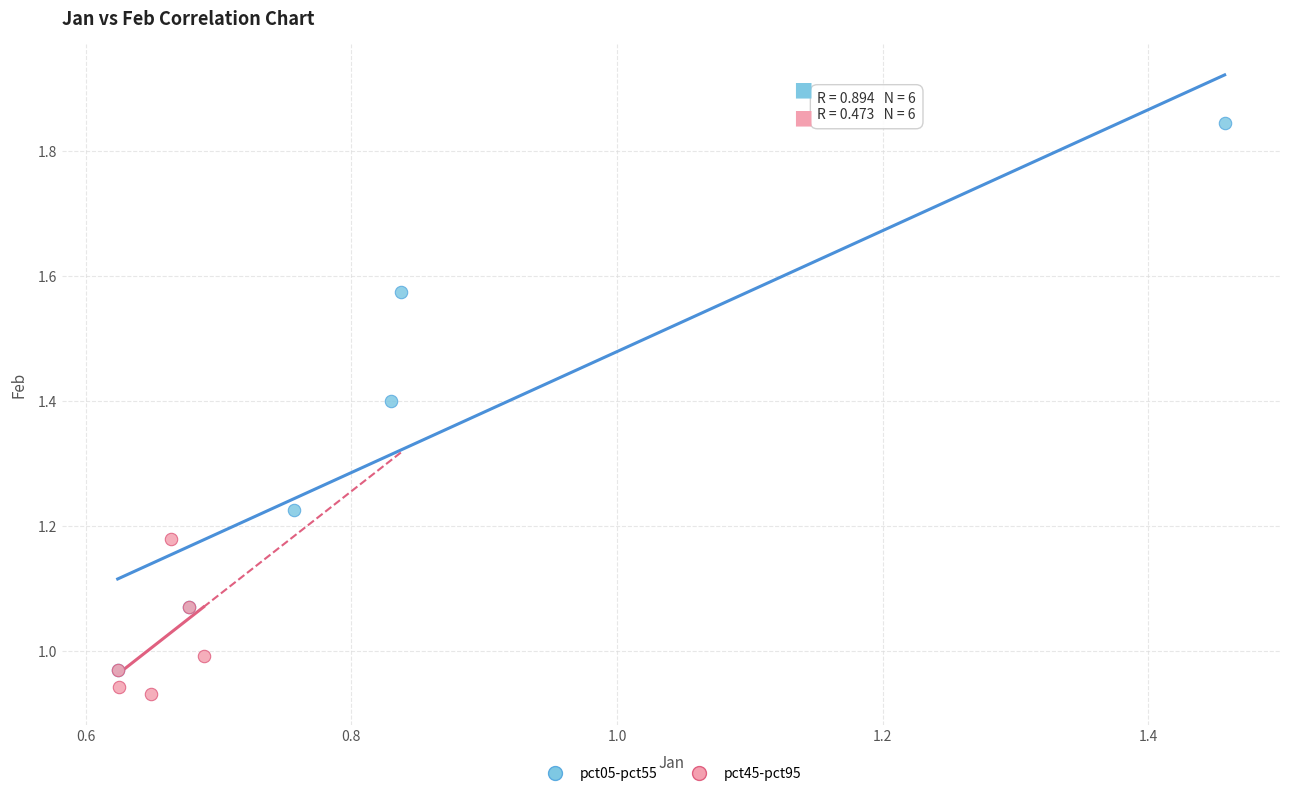

Which series has the widest spread of Y values?

pct05-pct55